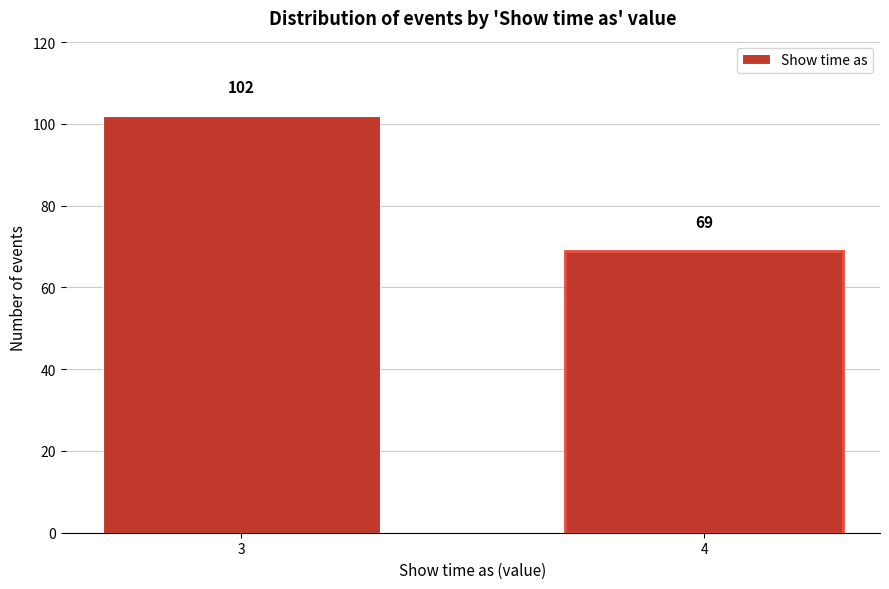

Reading left to right, extract all data points from this chart.

102	69